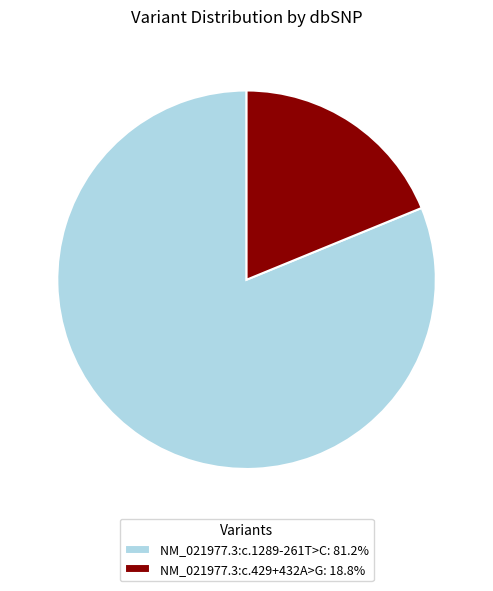

Combined, do NM_021977.3:c.429+432A>G: 18.8% and NM_021977.3:c.1289-261T>C: 81.2% account for over 50%?

Yes